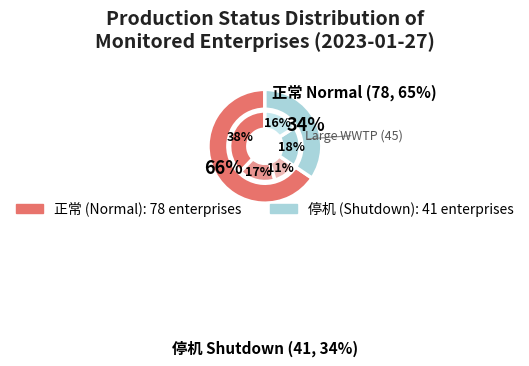

How many slices are in this pie chart?

2